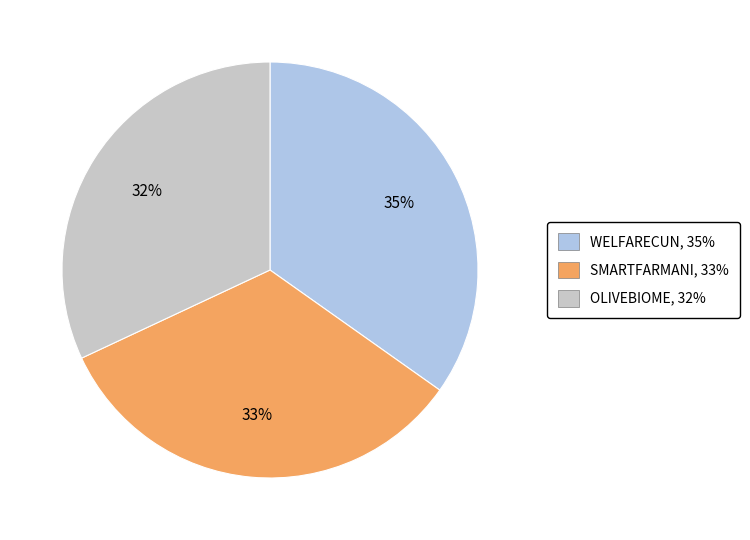

What is the ratio of the value at WELFARECUN to the value at OLIVEBIOME?

1.1